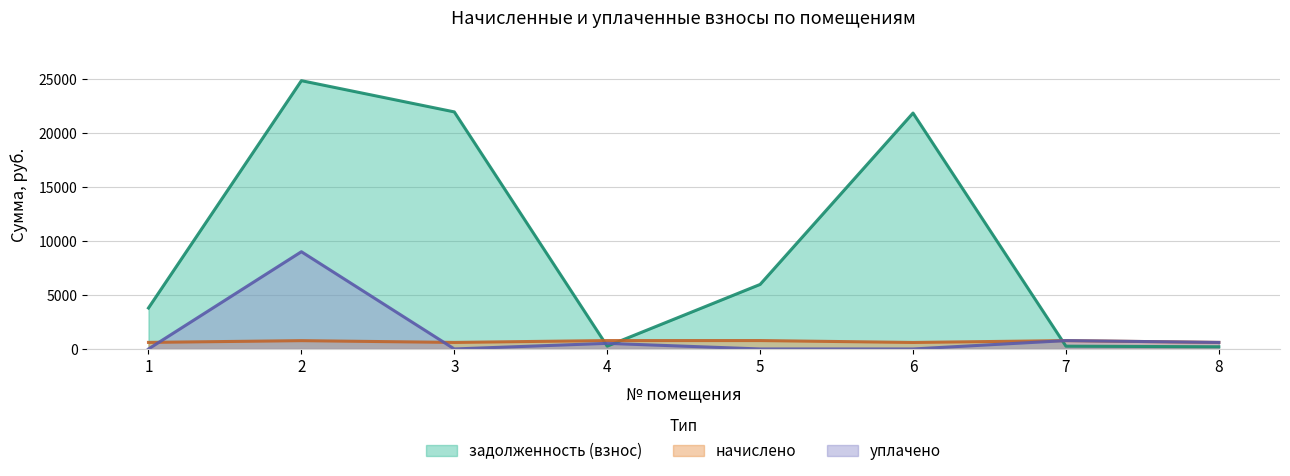

Reading left to right, transcribe all the data shown in this chart.

задолженность (взнос): 1=3792.2	2=24832.2	3=21942.5	4=259.4	5=5972.3	6=21834.9	7=257.9	8=202.0
начислено: 1=607.4	2=769.2	3=605.9	4=778.1	5=778.1	6=602.9	7=773.7	8=605.9
уплачено: 1=0.0	2=9000.0	3=0.0	4=518.8	5=0.0	6=0.0	7=773.7	8=605.9